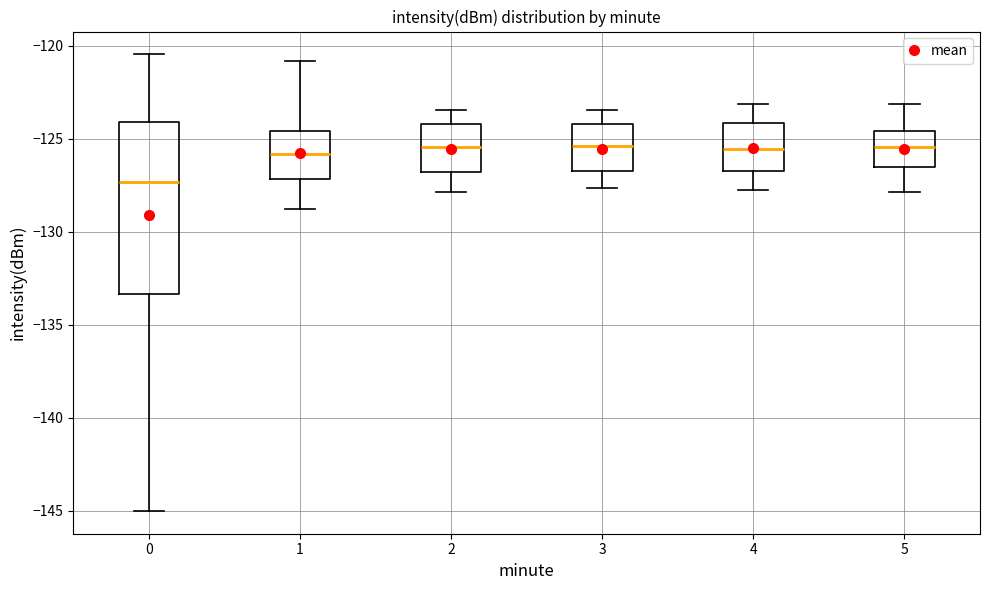

Comparing the boxes themselves (not the whiskers), which one is the tallest?

0